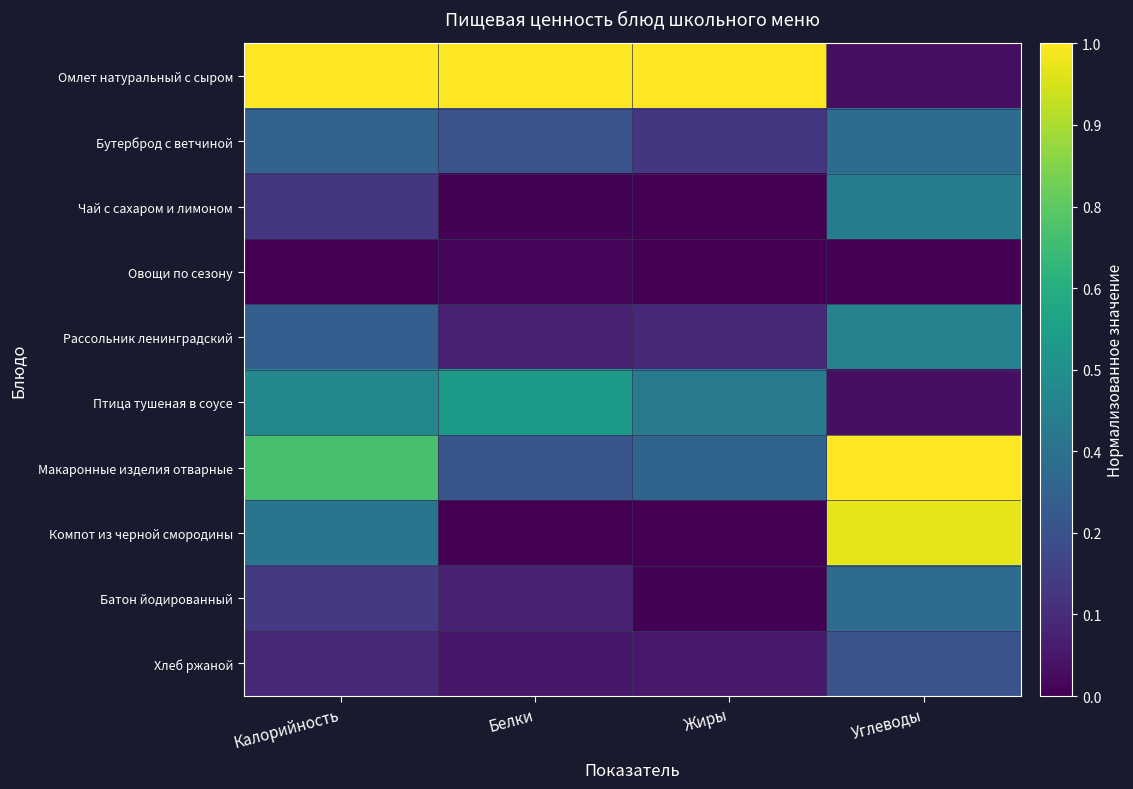

Reading left to right, transcribe all the data shown in this chart.

Омлет натуральный с сыром: Калорийность=1.0	Белки=1.0	Жиры=1.0	Углеводы=0.0
Бутерброд с ветчиной: Калорийность=0.3	Белки=0.3	Жиры=0.2	Углеводы=0.3
Чай с сахаром и лимоном: Калорийность=0.2	Белки=0.0	Жиры=0.0	Углеводы=0.4
Овощи по сезону: Калорийность=0.0	Белки=0.0	Жиры=0.0	Углеводы=0.0
Рассольник ленинградский: Калорийность=0.3	Белки=0.1	Жиры=0.1	Углеводы=0.4
Птица тушеная в соусе: Калорийность=0.5	Белки=0.5	Жиры=0.4	Углеводы=0.0
Макаронные изделия отварные: Калорийность=0.7	Белки=0.3	Жиры=0.3	Углеводы=1.0
Компот из черной смородины: Калорийность=0.4	Белки=0.0	Жиры=0.0	Углеводы=1.0
Батон йодированный: Калорийность=0.2	Белки=0.1	Жиры=0.0	Углеводы=0.3
Хлеб ржаной: Калорийность=0.1	Белки=0.1	Жиры=0.1	Углеводы=0.3